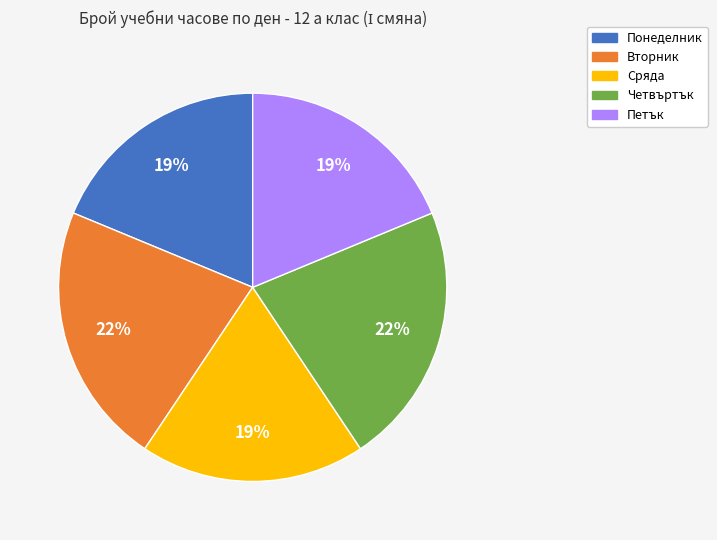

Is there any slice that represents more than half of the pie?

No